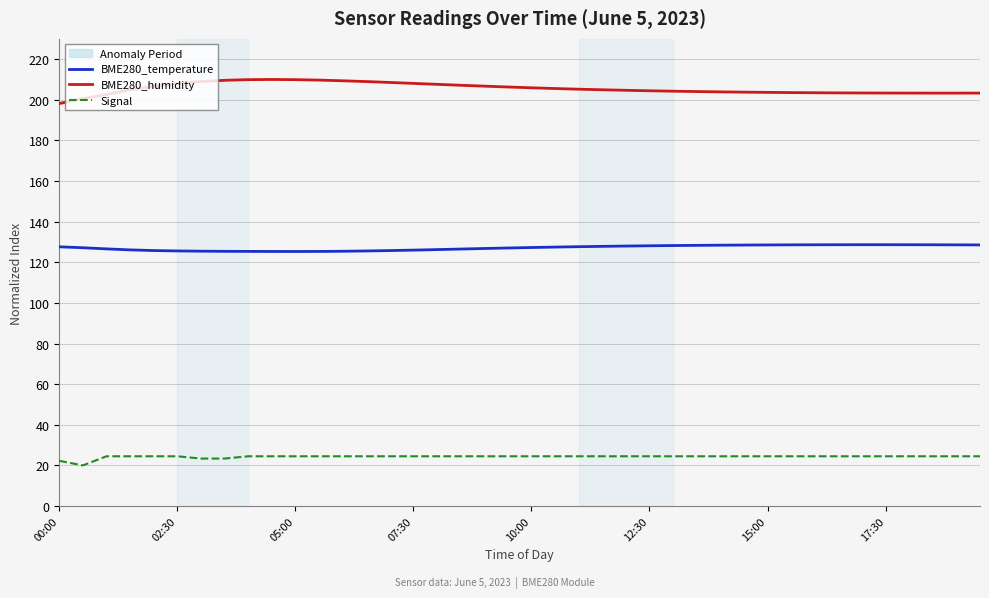

How many lines are shown in the chart?

3